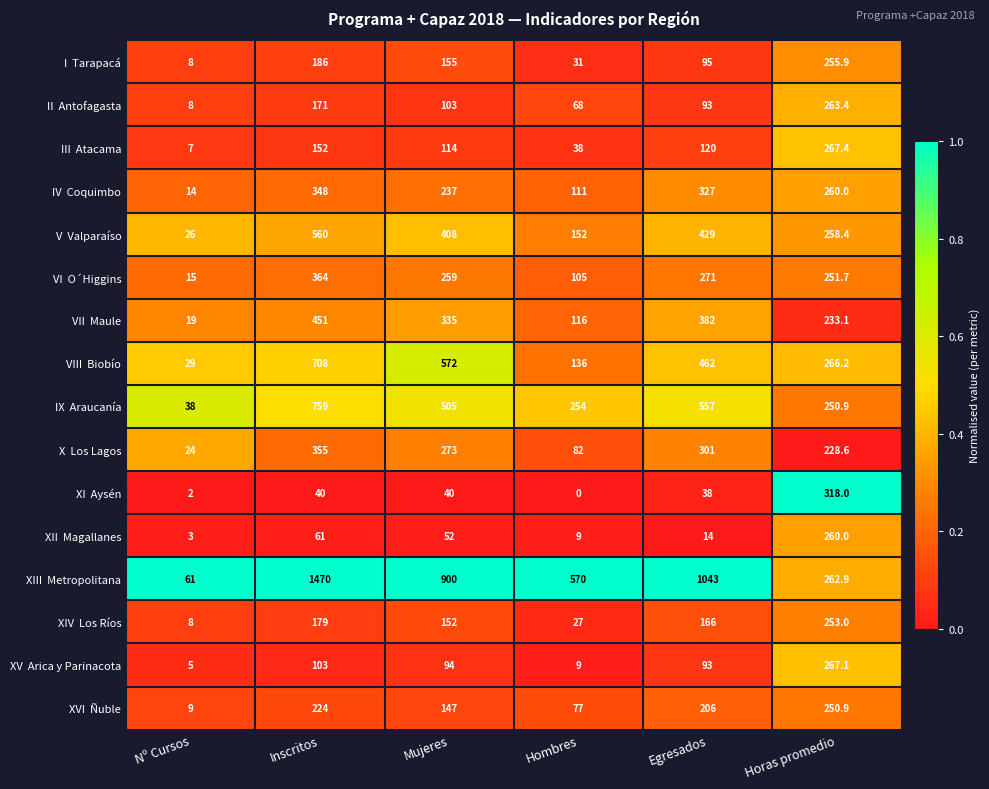

At which category is the sum across all series the highest?

Inscritos